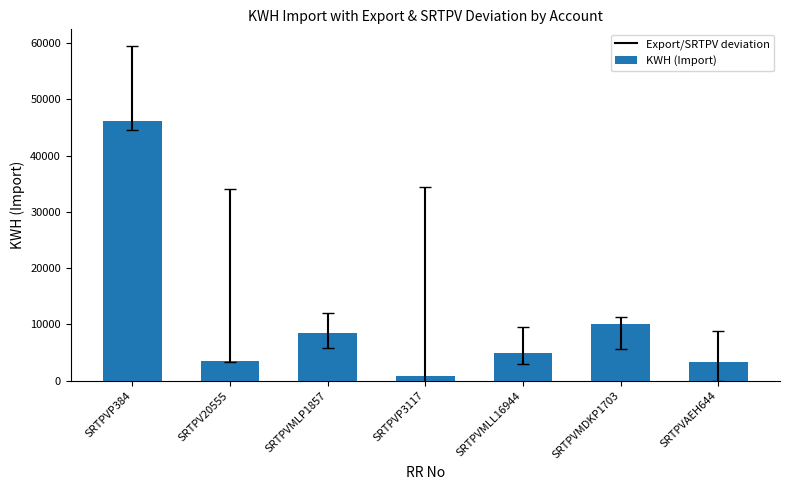

What is the ratio of the value at SRTPVP3117 to the value at SRTPVMLP1857?

0.1